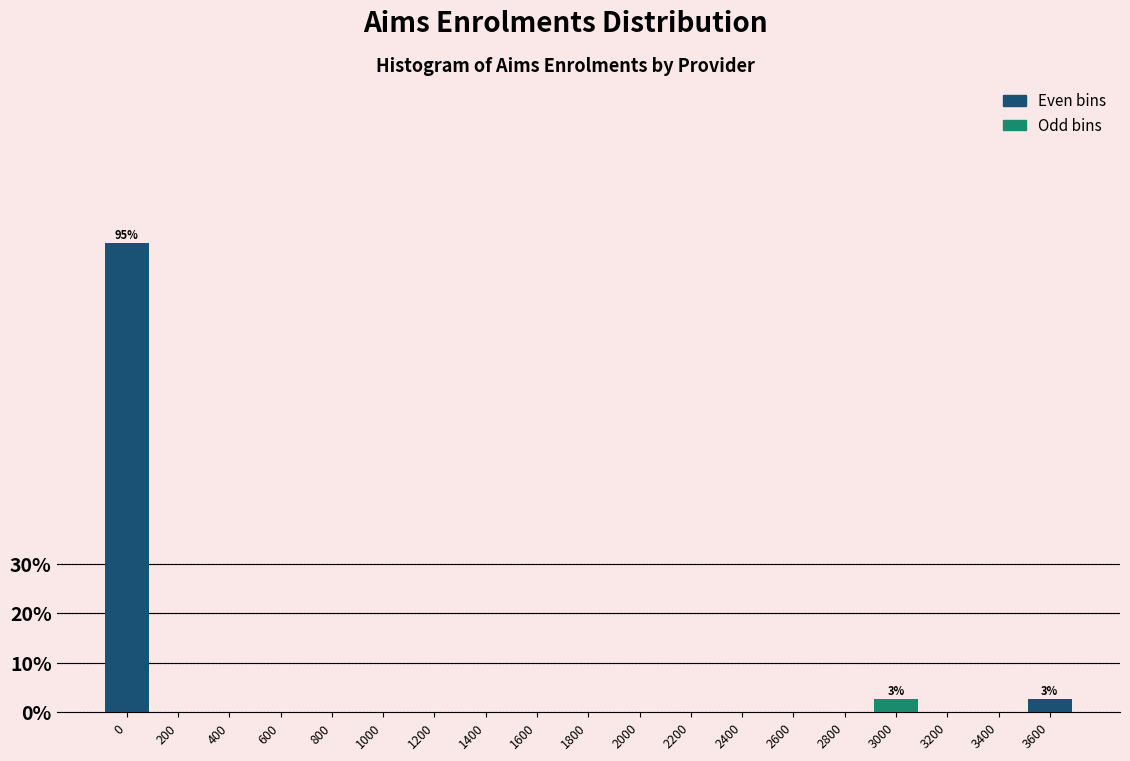

Reading left to right, extract all data points from this chart.

0=94.6	200=0.0	400=0.0	600=0.0	800=0.0	1000=0.0	1200=0.0	1400=0.0	1600=0.0	1800=0.0	2000=0.0	2200=0.0	2400=0.0	2600=0.0	2800=0.0	3000=2.7	3200=0.0	3400=0.0	3600=2.7